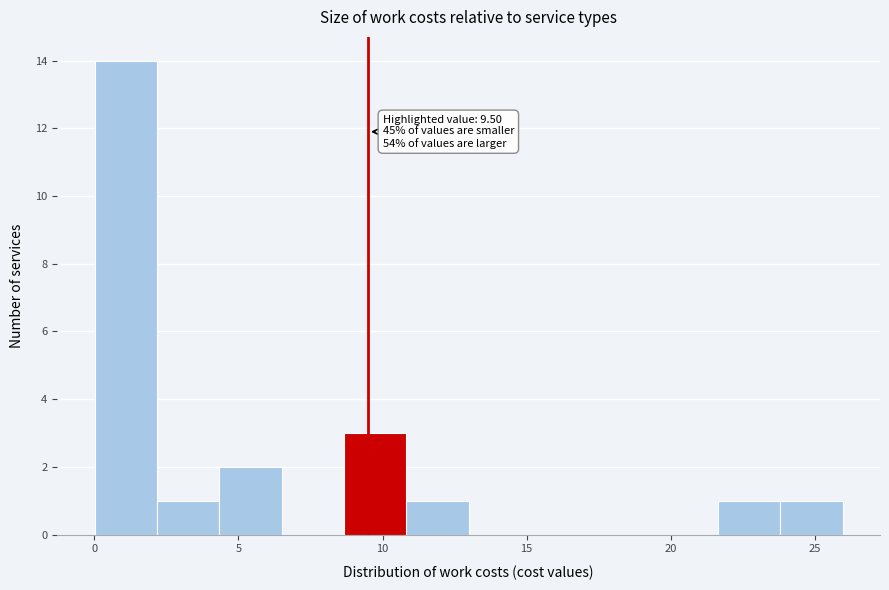

Over which range of the x-axis is the bar tallest?

0.0 to 2.0